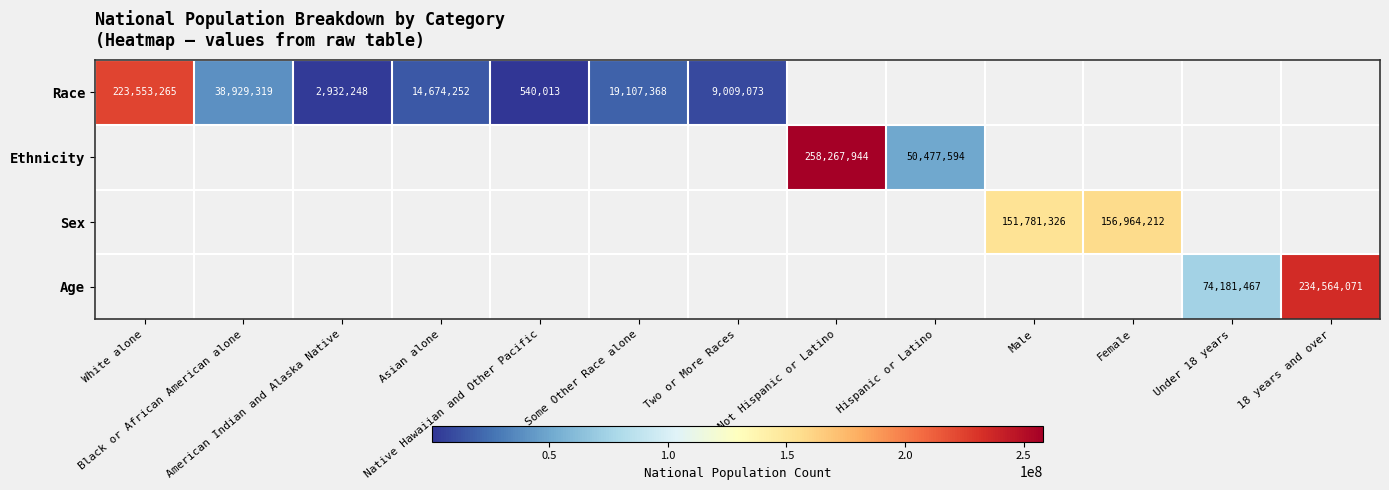

At how many categories does at least one series exceed 169049026?

3